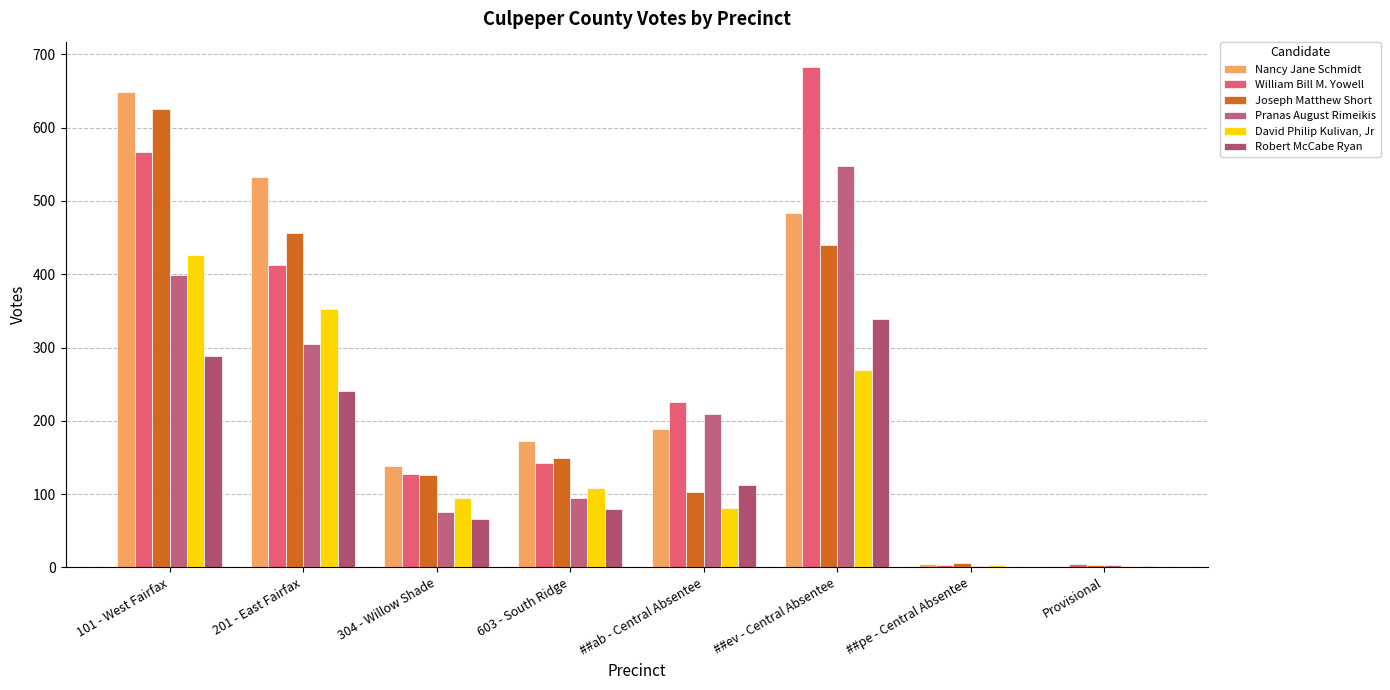

The David Philip Kulivan, Jr series shows 178 at 603 - South Ridge. True or false?

False